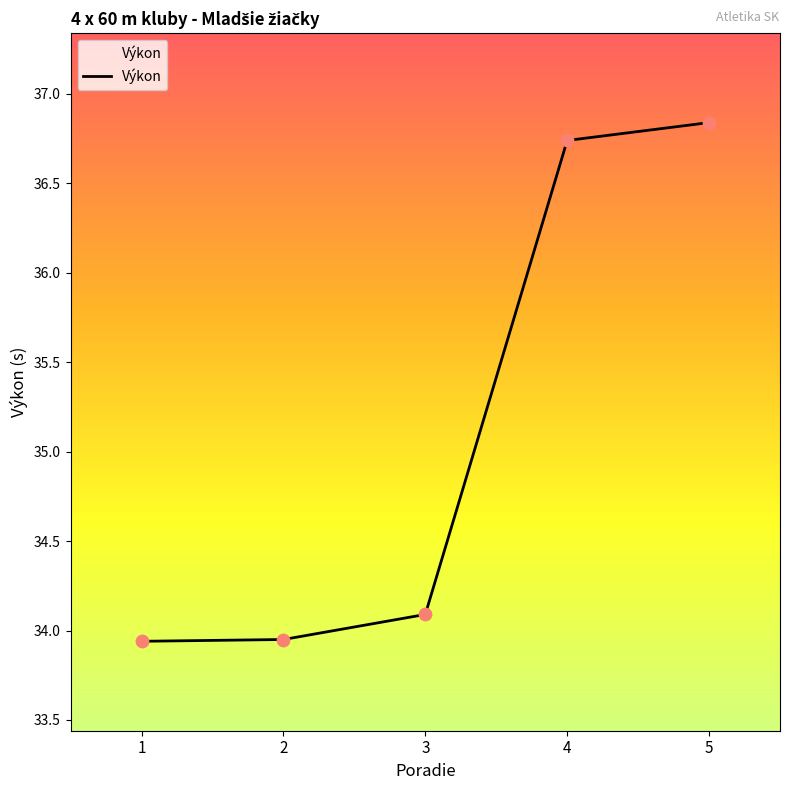

Which has a higher value, 5 or 1?

5